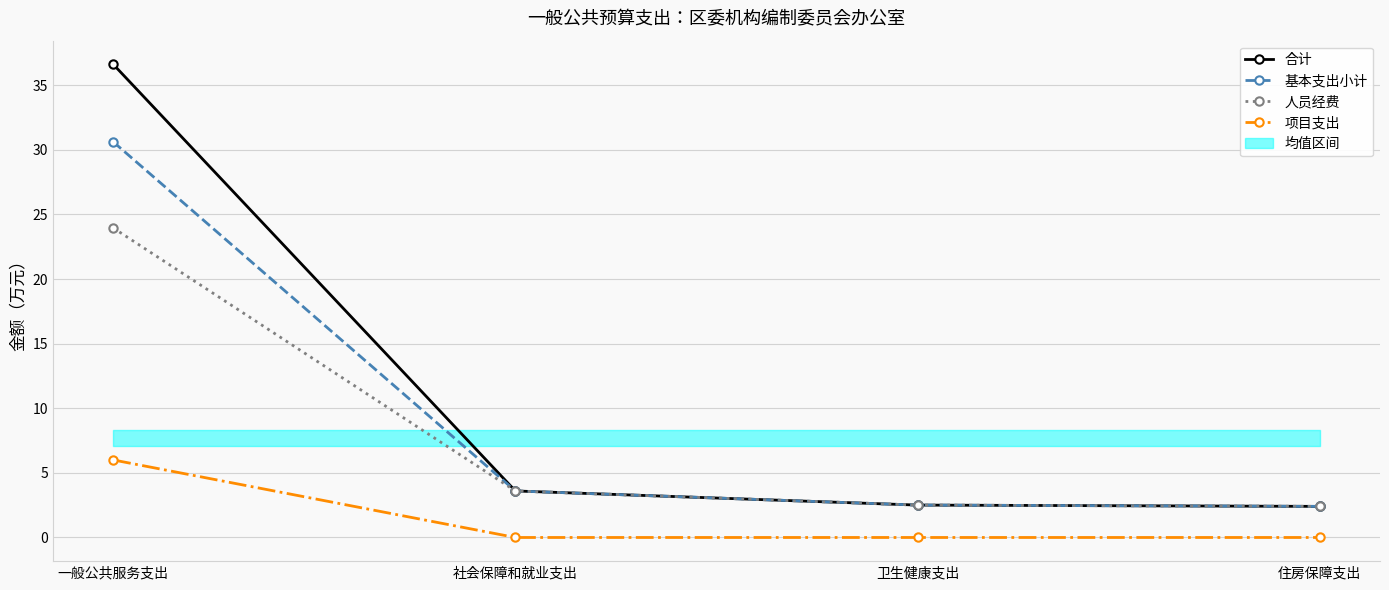

At which category is the sum across all series the highest?

一般公共服务支出